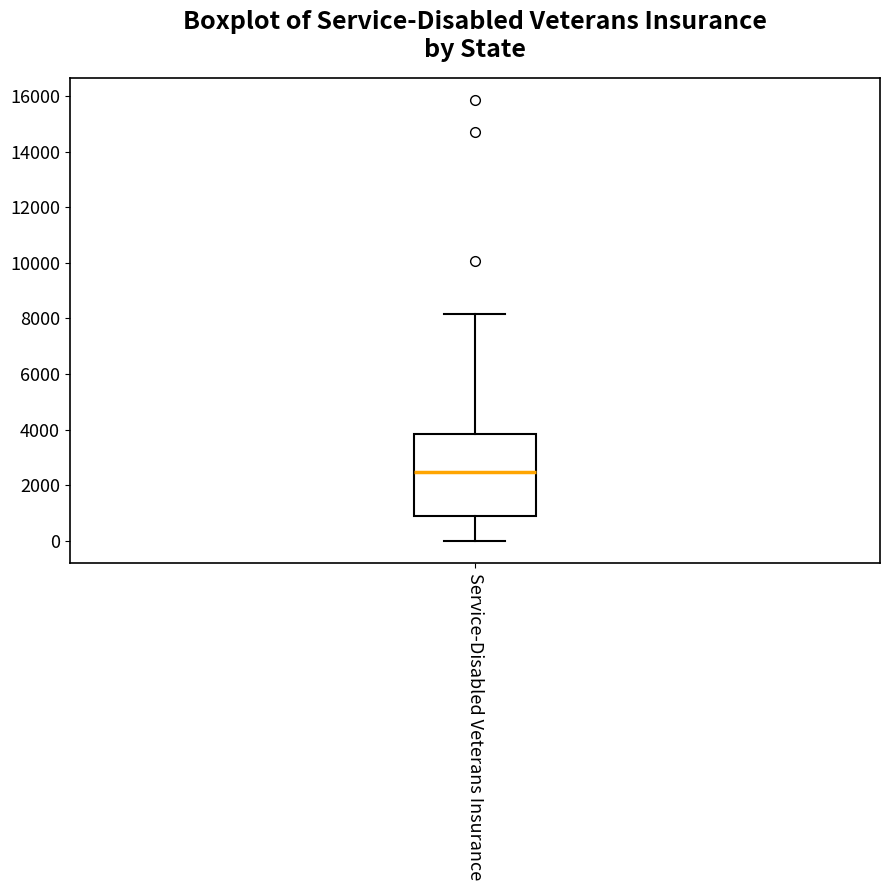

Transcribe this box plot: give where the median line is, the range the box spans, and where the two whiskers end, as read against the y-axis. The values are not printed on the chart, so give them approximately, as read against the axis.

median 2400, box 800 to 3800, whiskers 0 to 8200